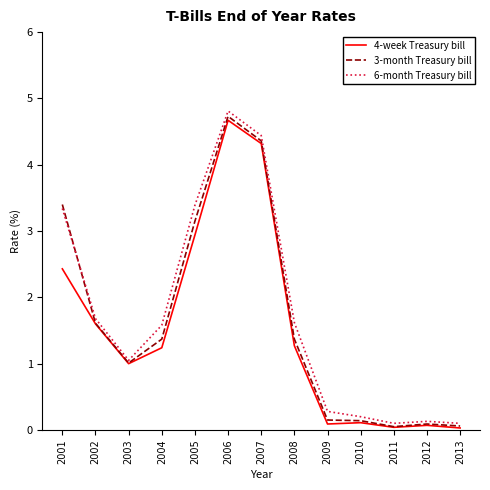

List the series in order of their peak value, highest first.

6-month Treasury bill, 3-month Treasury bill, 4-week Treasury bill